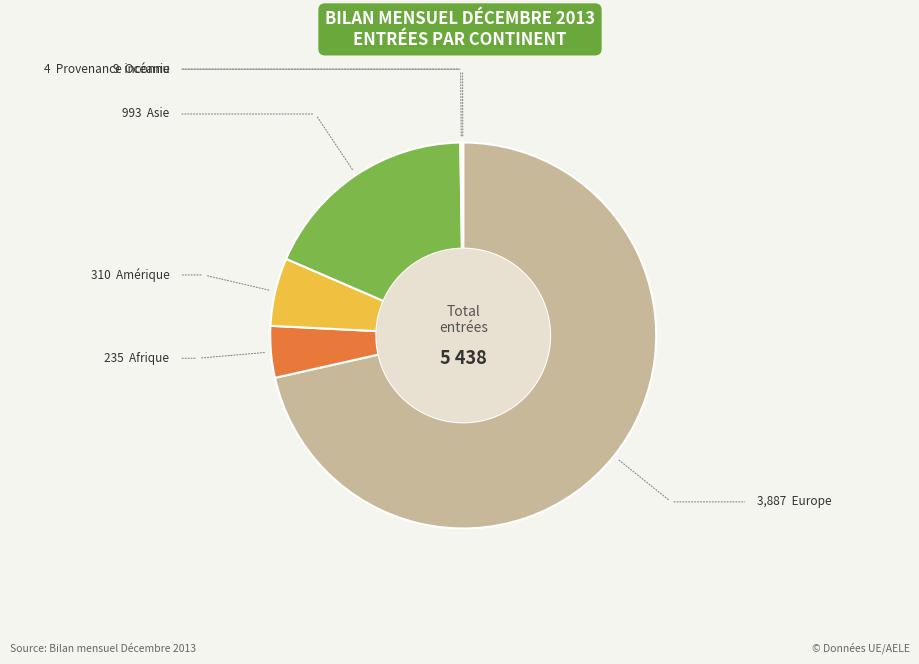

Does any single category account for the majority?

Yes